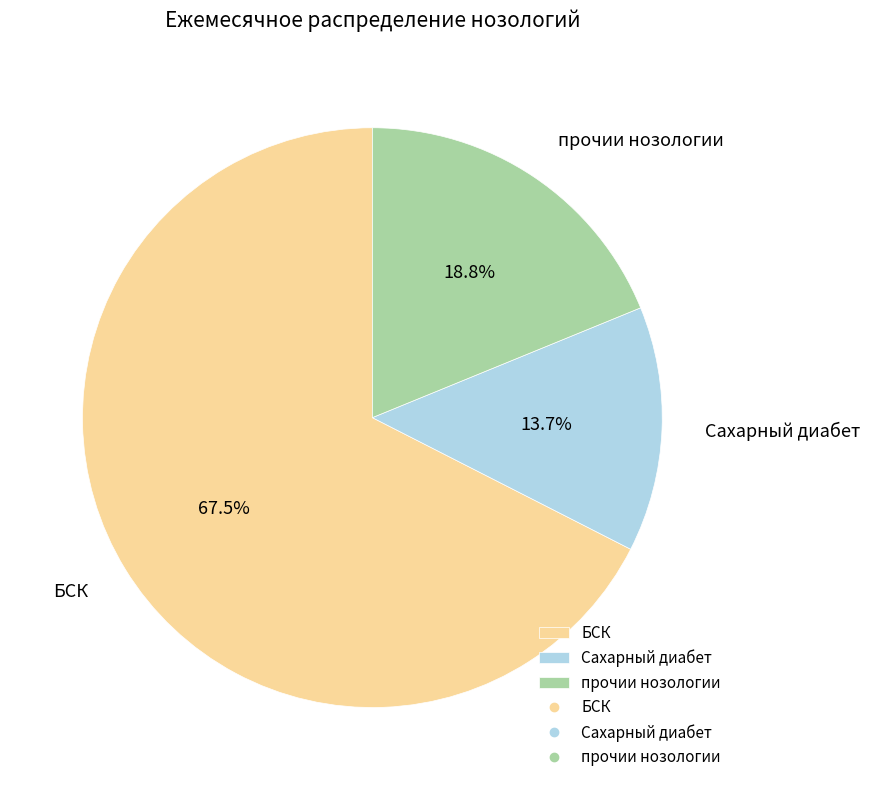

Between прочии нозологии and Сахарный диабет, which is larger?

прочии нозологии